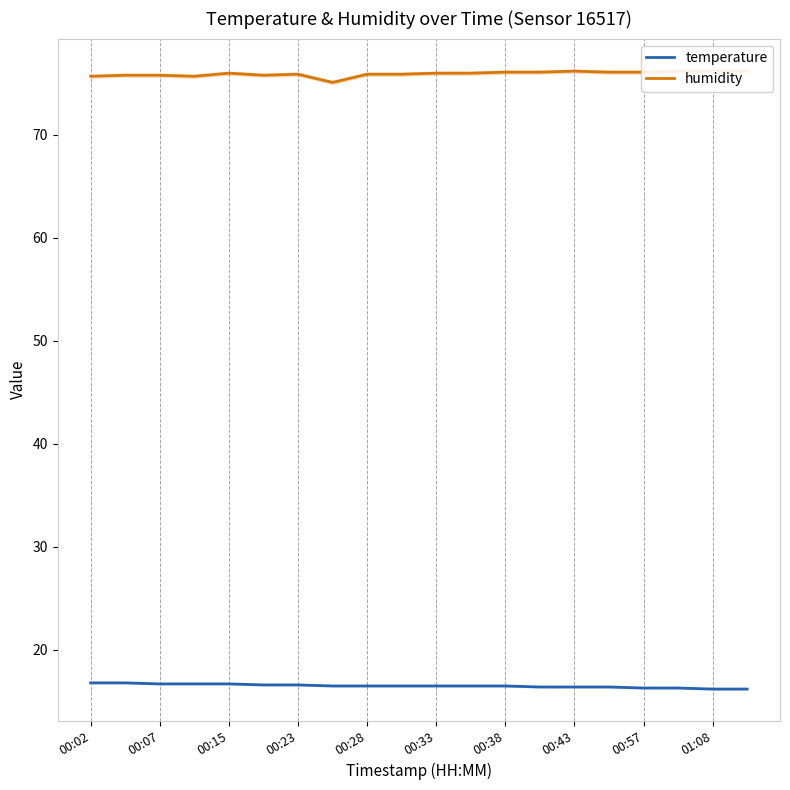

The temperature series shows 4.5 at 00:28. True or false?

False